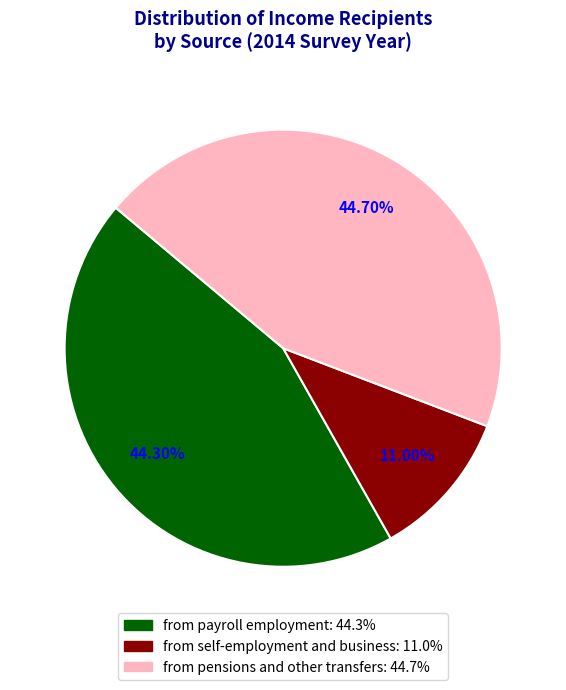

To the nearest percent, what is the combined percentage of from self-employment and business and from payroll employment?

55%